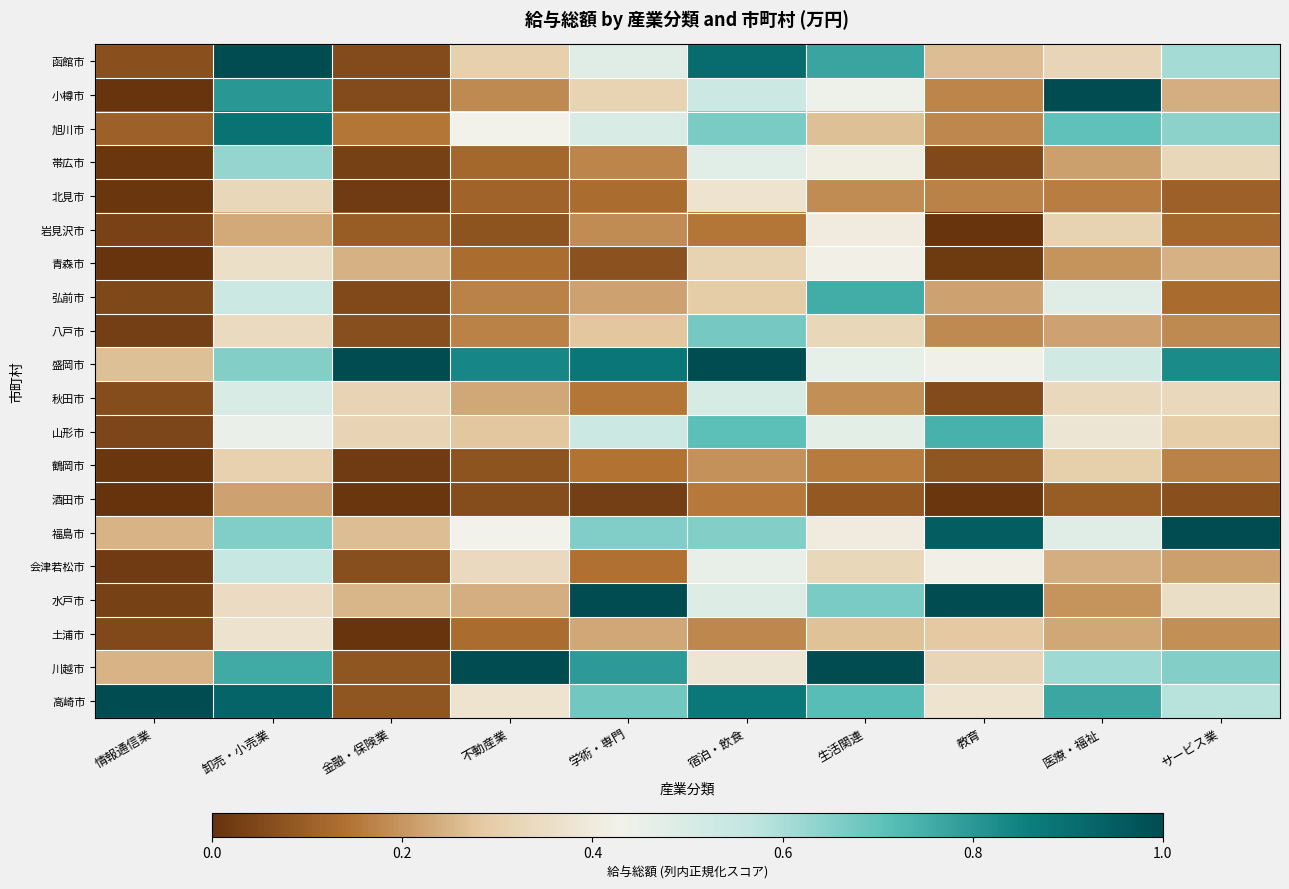

What is the maximum value shown in the chart?

1.0